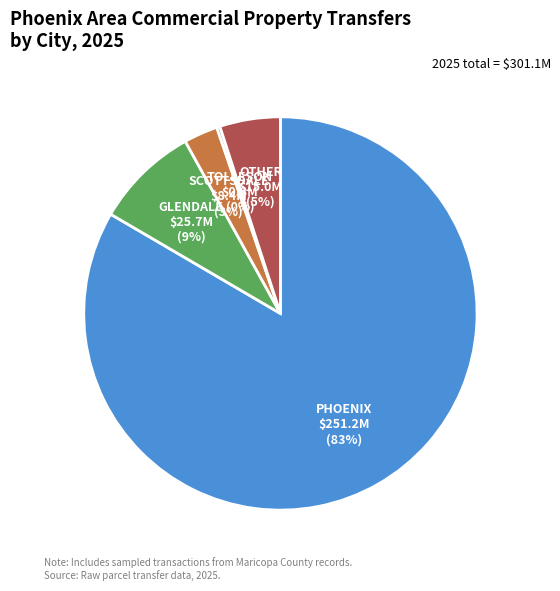

What is the largest slice in the pie chart?

PHOENIX